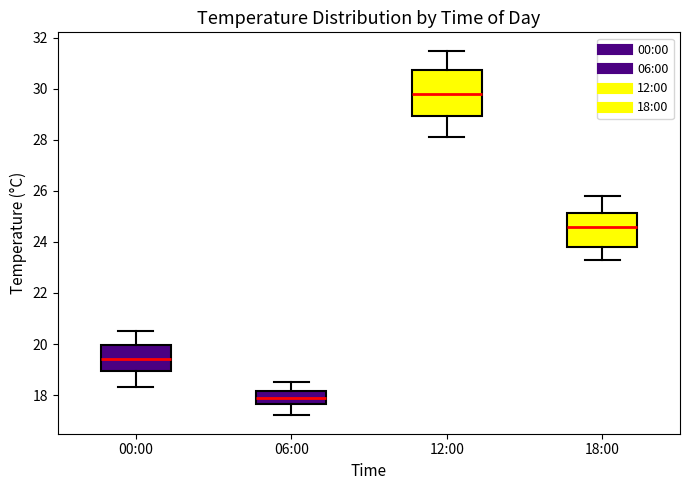

Where does the median line of the box for 06:00 sit on the y-axis? The values are not printed on the chart, so give them approximately, as read against the axis.

18.0